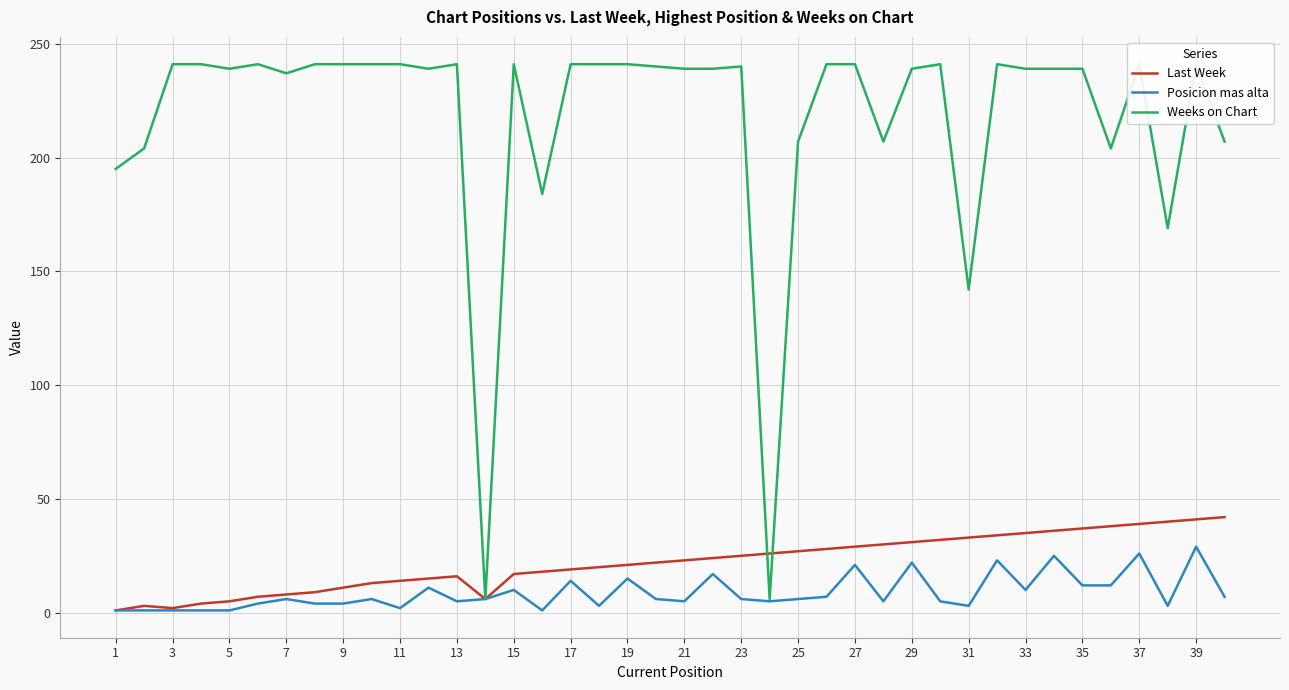

Is this an area chart (filled region under the line)?

No